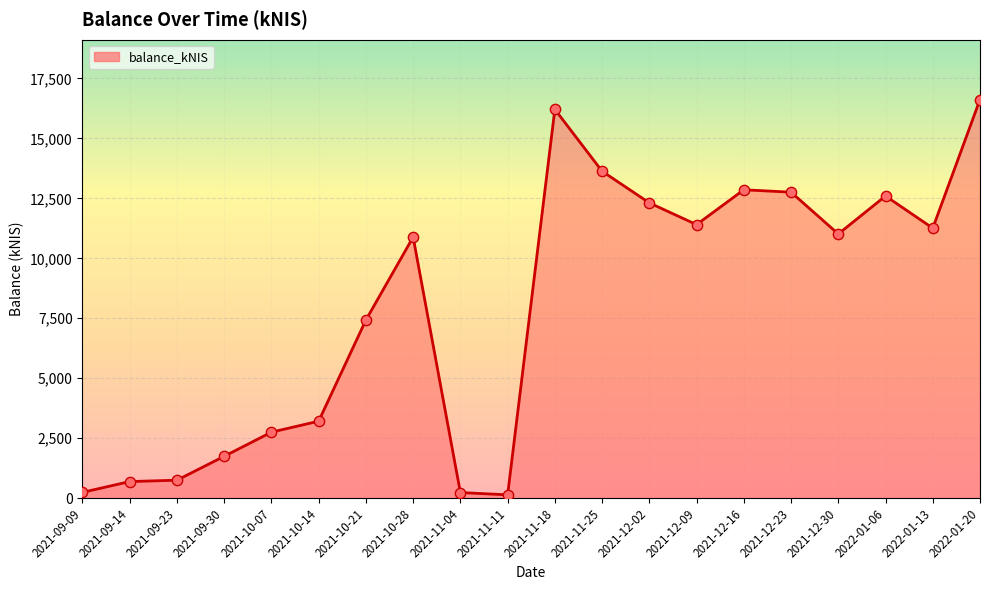

What is the ratio of the value at 2021-12-02 to the value at 2021-10-14?

3.8